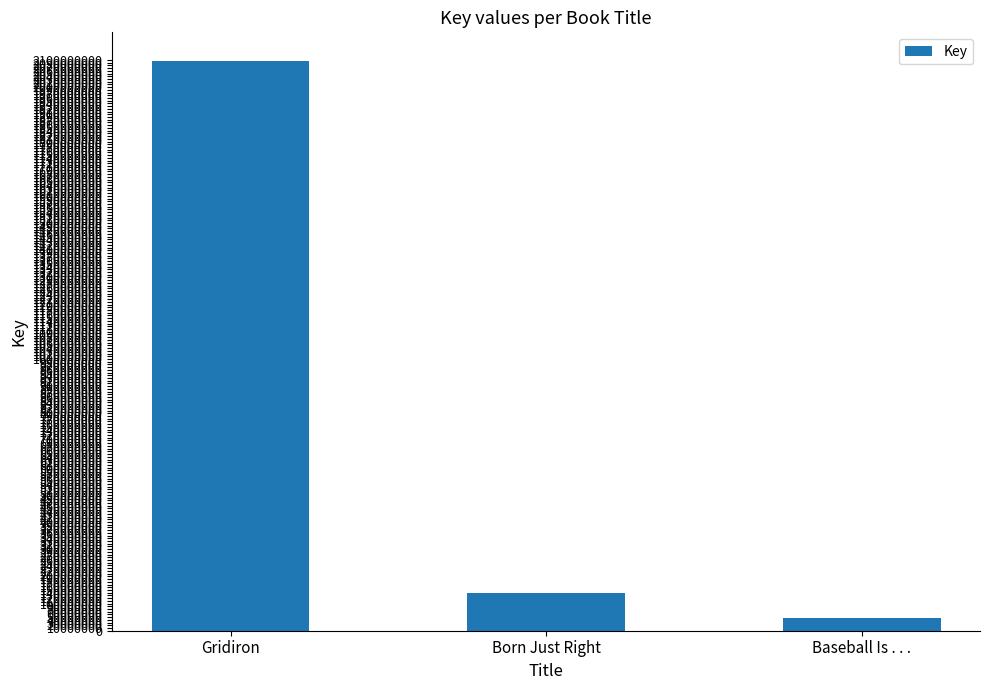

Approximately how many times larger is the value at Gridiron compared to Born Just Right?

15.1